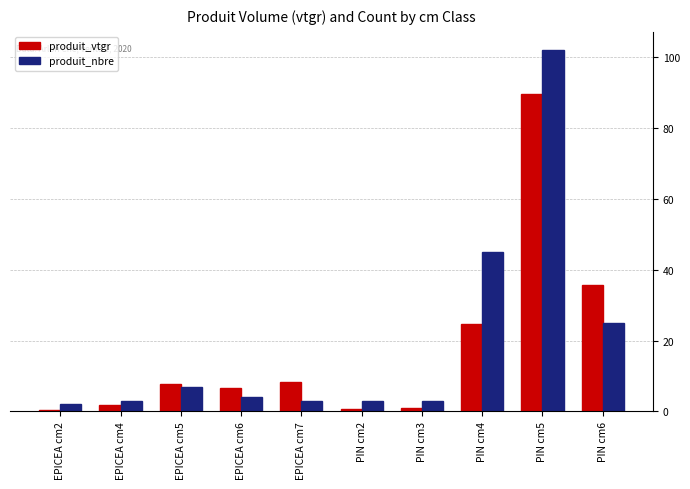

Rank the series by their average value, from highest to lowest.

produit_nbre, produit_vtgr